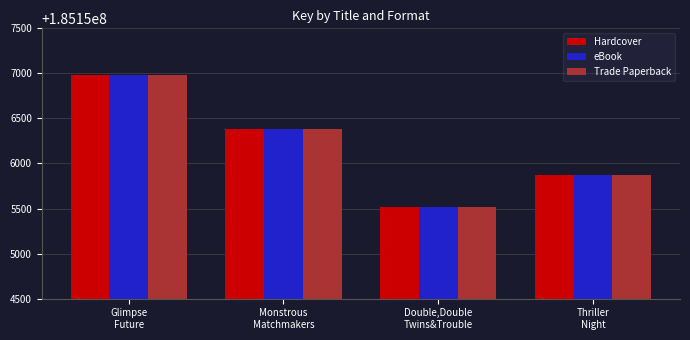

At which label is eBook closest to 185156253?

Monstrous
Matchmakers